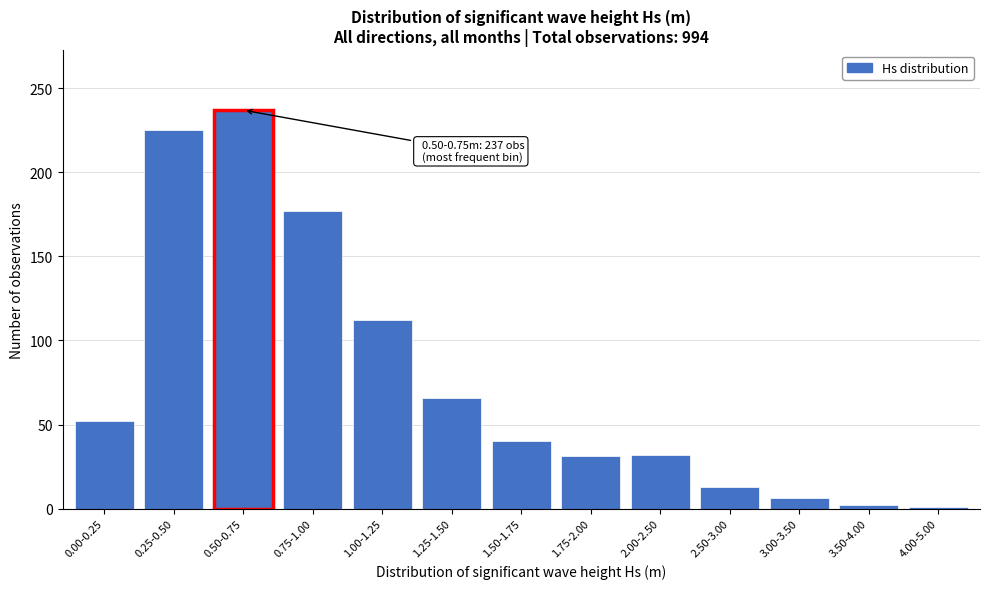

What is the difference between the maximum and minimum values?

236